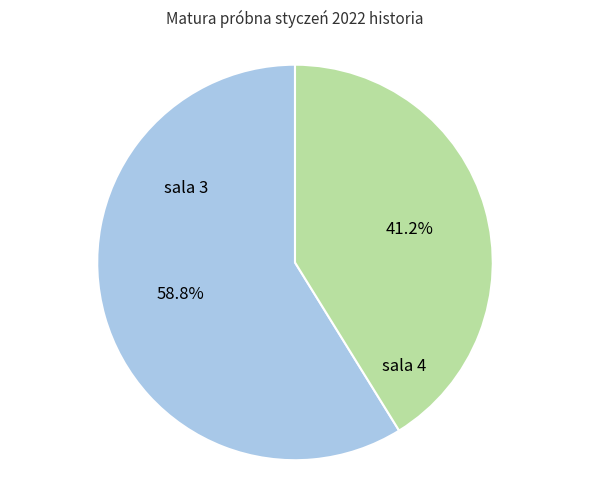

Is there any slice that represents more than half of the pie?

Yes